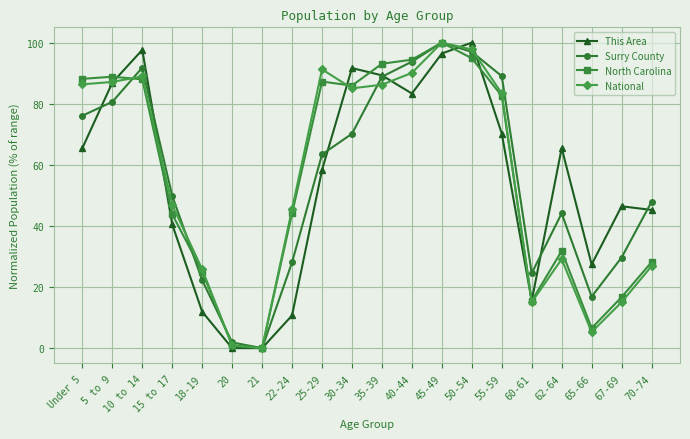

True or false: National has more than 2 interior local peaks.

True